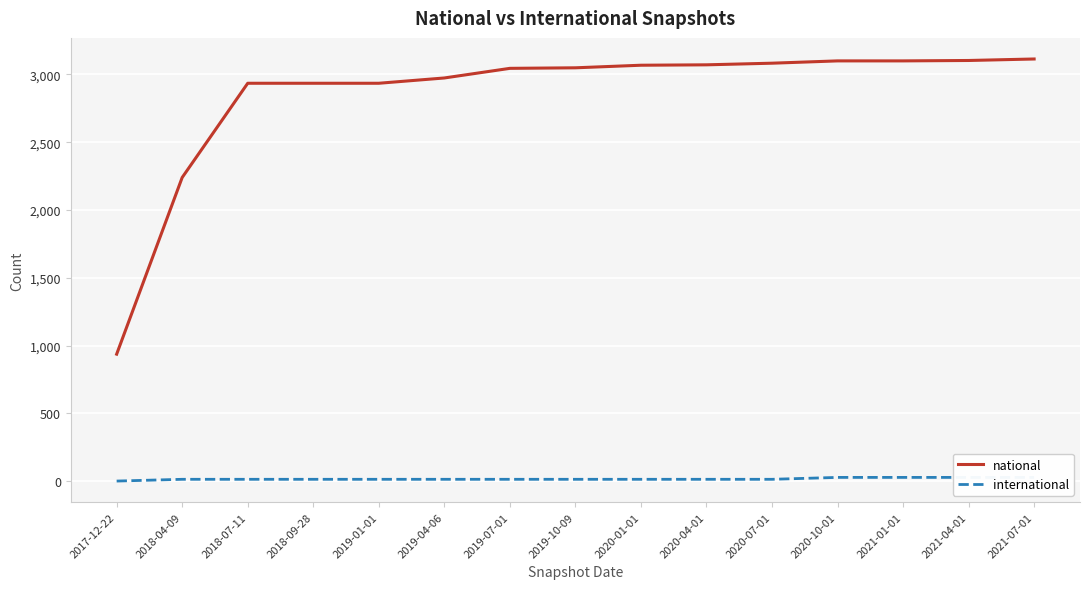

The value of national at 2019-01-01 is 2935. True or false?

True